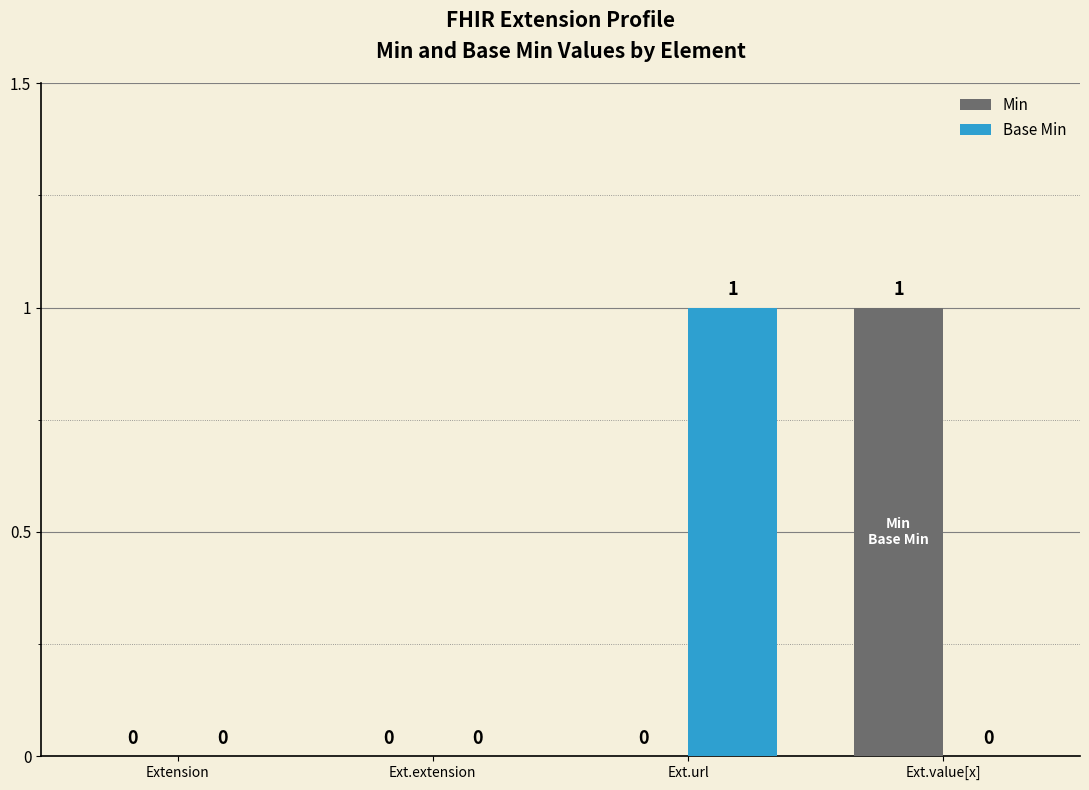

Reading left to right, transcribe all the data shown in this chart.

Min: Extension=0	Ext.extension=0	Ext.url=0	Ext.value[x]=1
Base Min: Extension=0	Ext.extension=0	Ext.url=1	Ext.value[x]=0